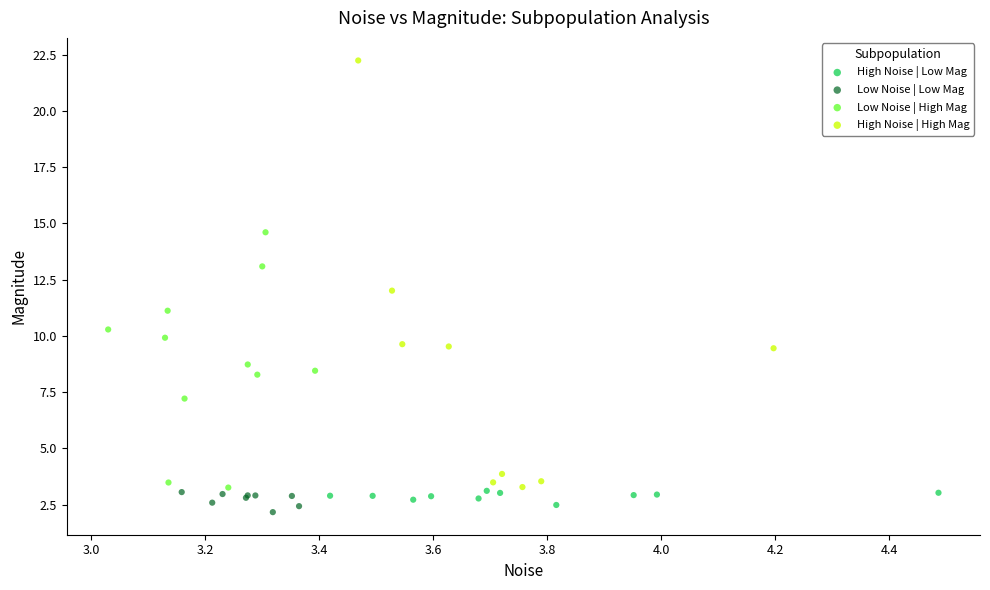

Which series reaches the maximum Y coordinate?

High Noise | High Mag